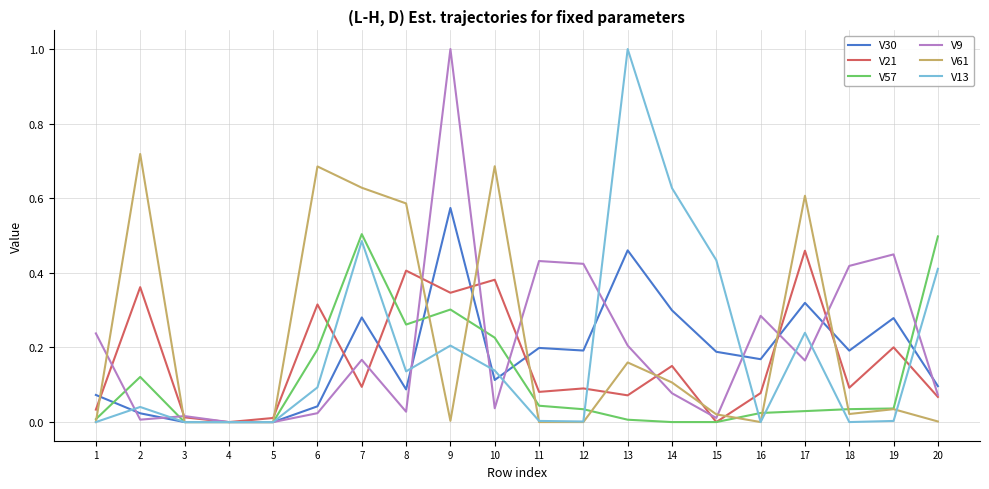

Where is the first local minimum for V21?

4